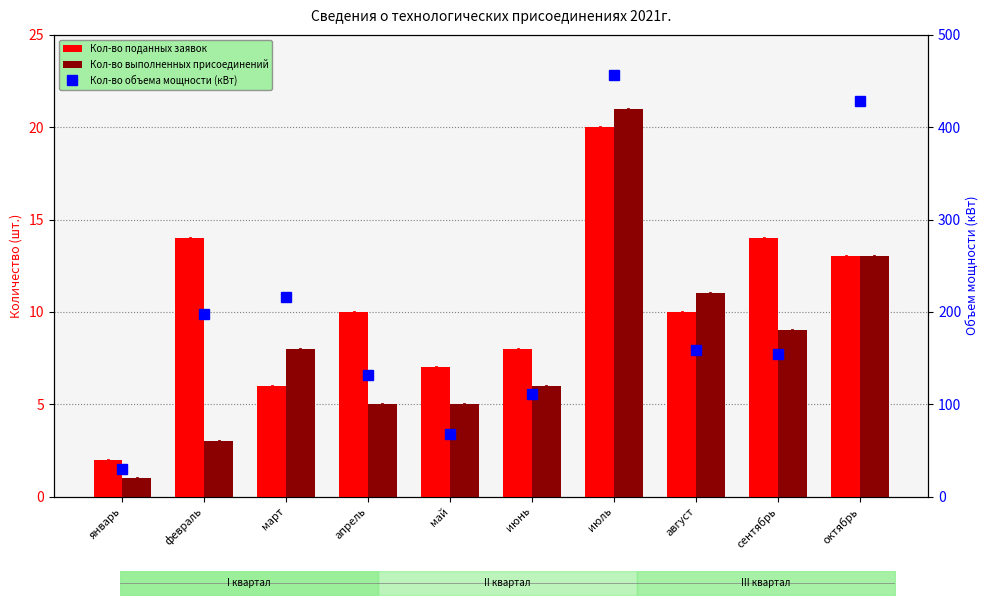

At how many categories does at least one series exceed 220?

2